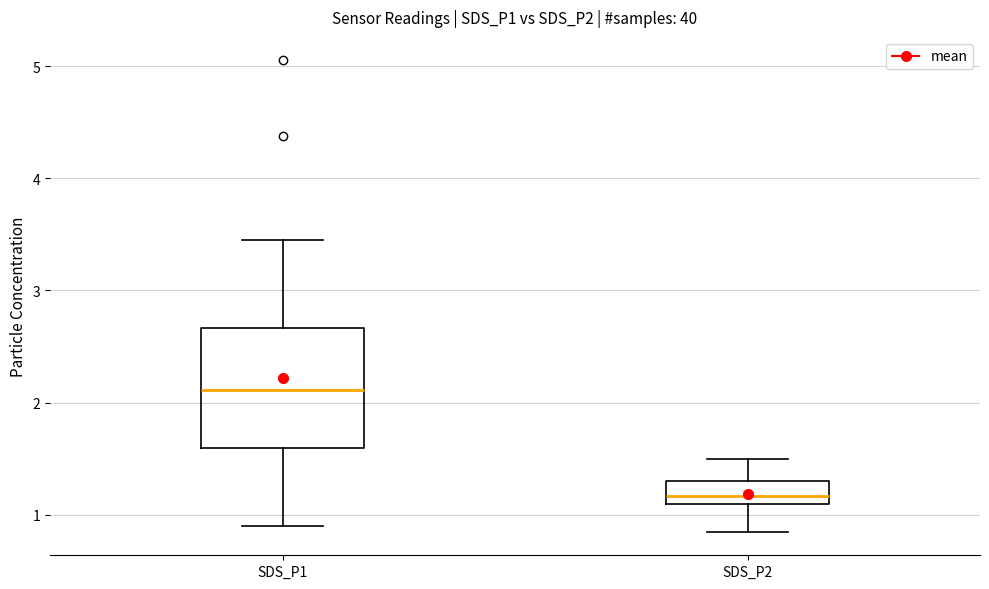

Reading left to right, transcribe this box plot: for each box, give where its median line is, the range the box spans, and where its two whiskers end, as read against the y-axis. The values are not printed on the chart, so give them approximately, as read against the axis.

SDS_P1: median 2.1, box 1.6 to 2.7, whiskers 0.9 to 3.5
SDS_P2: median 1.2, box 1.1 to 1.3, whiskers 0.9 to 1.5